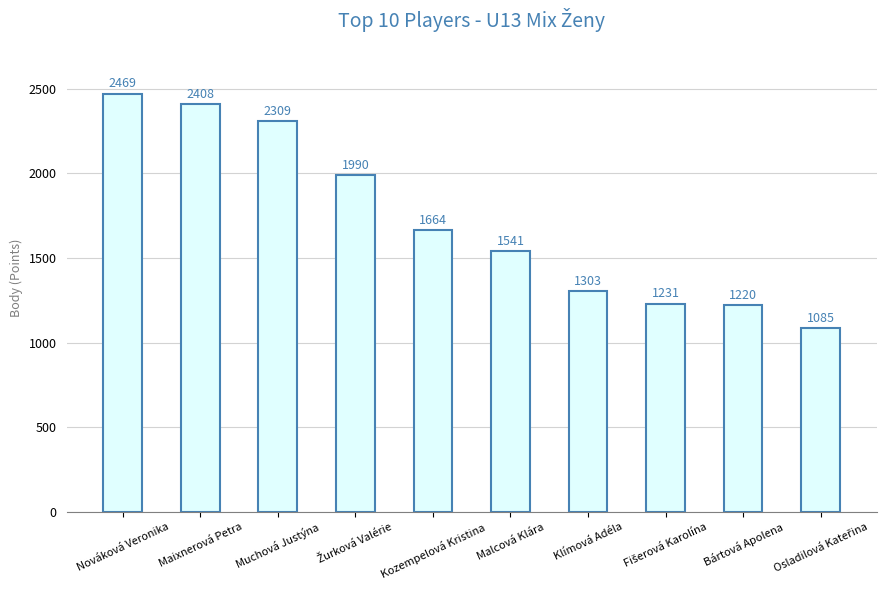

What position from the right is Bártová Apolena?

2